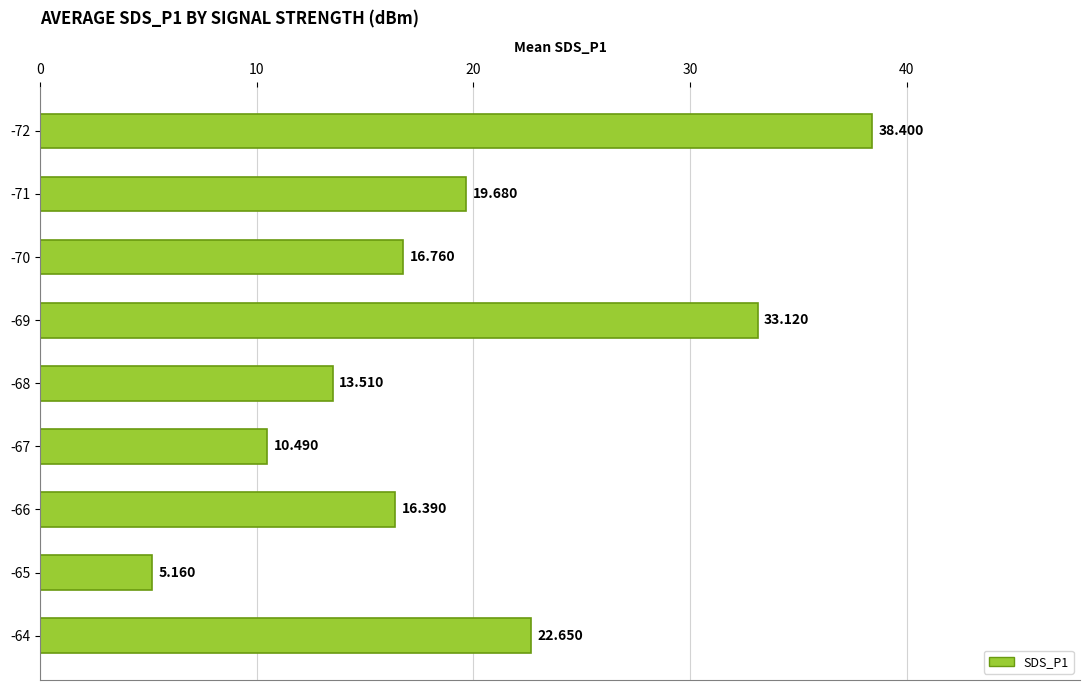

Count the number of data series in this chart.

1